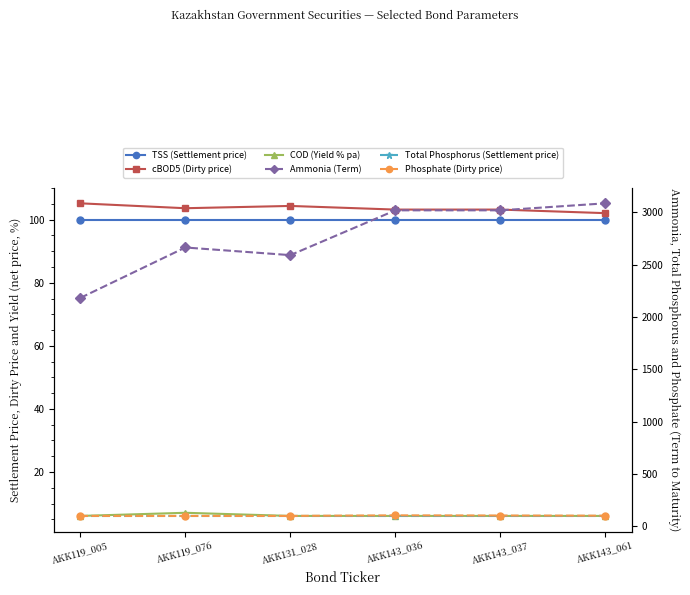

What are all the series names shown in the legend?

TSS (Settlement price), cBOD5 (Dirty price), COD (Yield % pa), Ammonia (Term), Total Phosphorus (Settlement price), Phosphate (Dirty price)